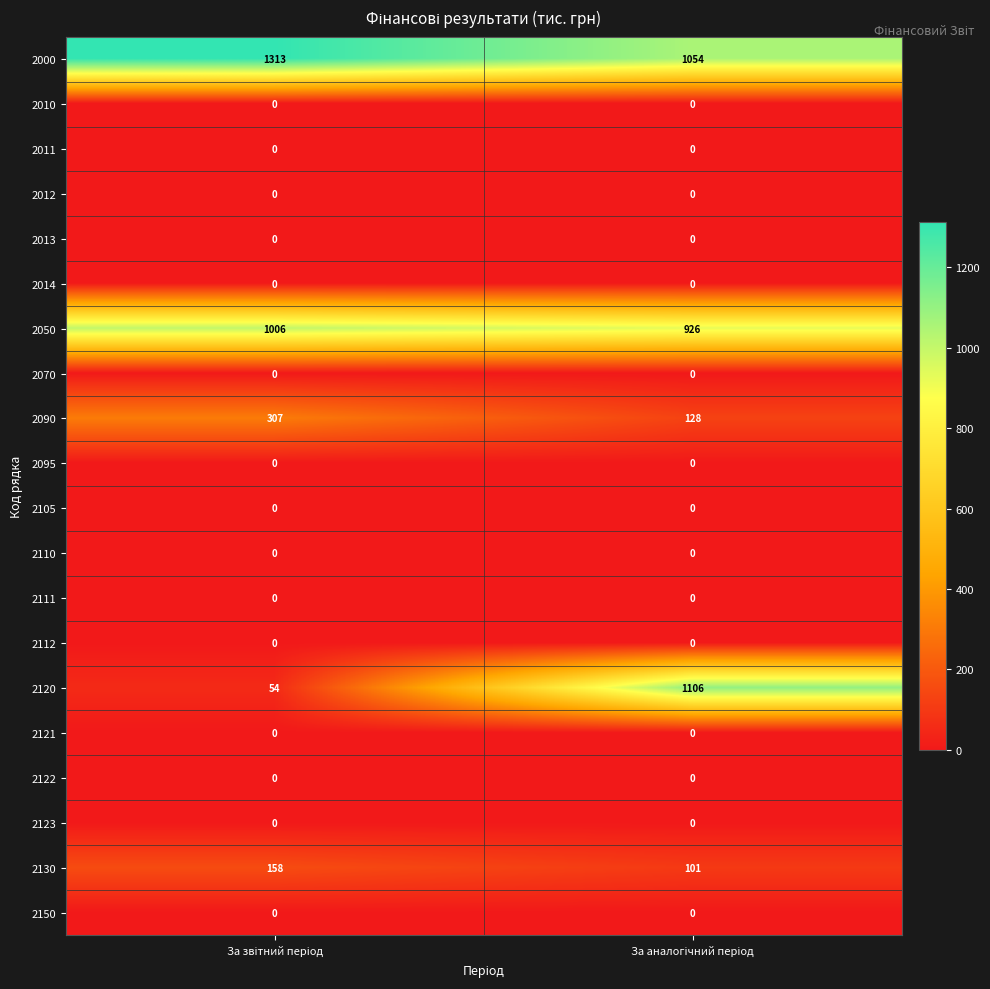

Which series has the widest spread of values?

2120